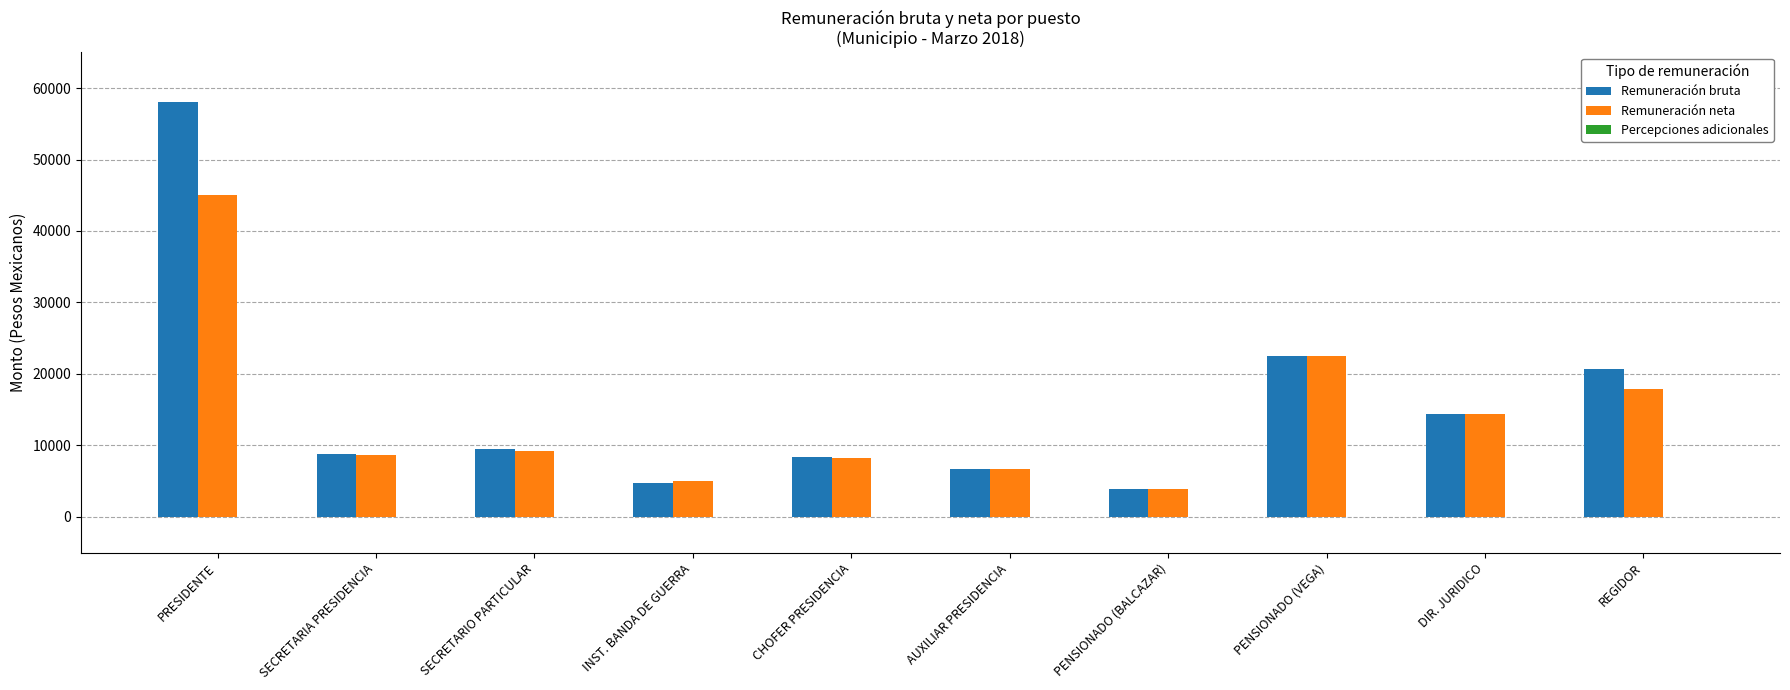

What is the maximum value for Remuneración bruta?

57998.7